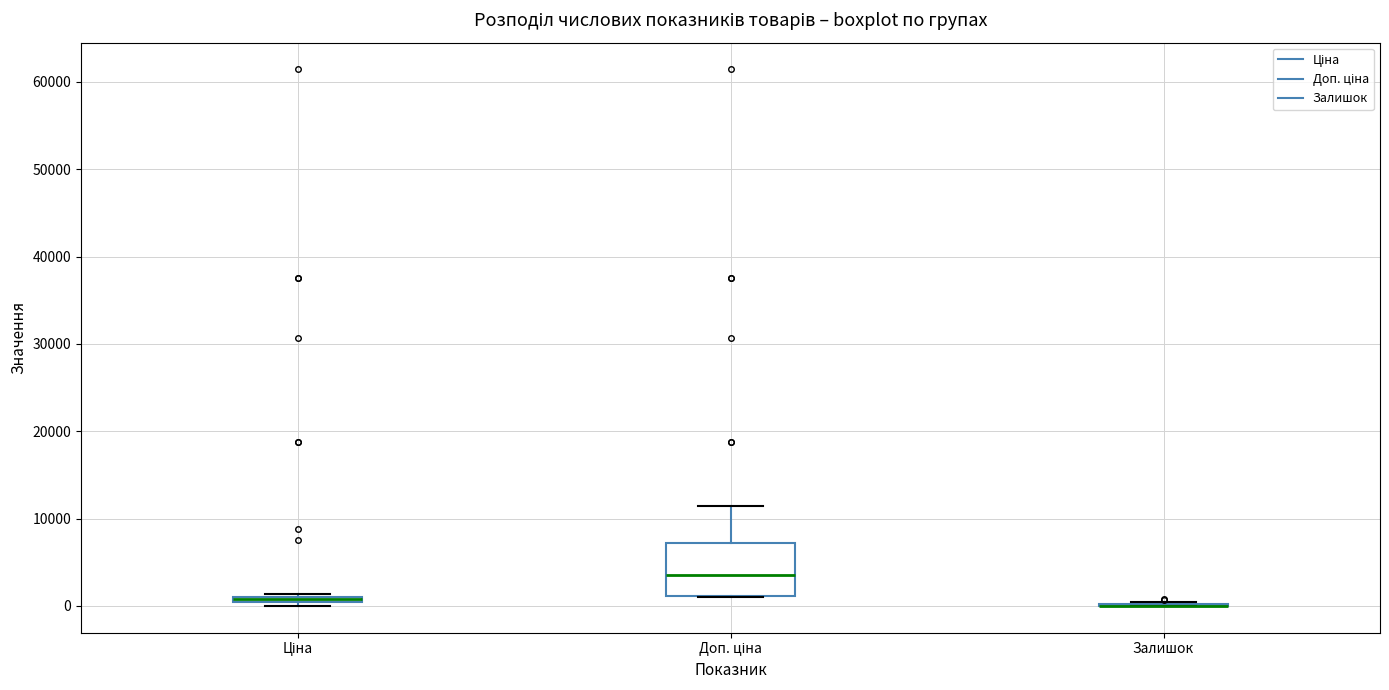

Where is the lower edge of the box for Доп. ціна on the y-axis? The values are not printed on the chart, so give them approximately, as read against the axis.

1000